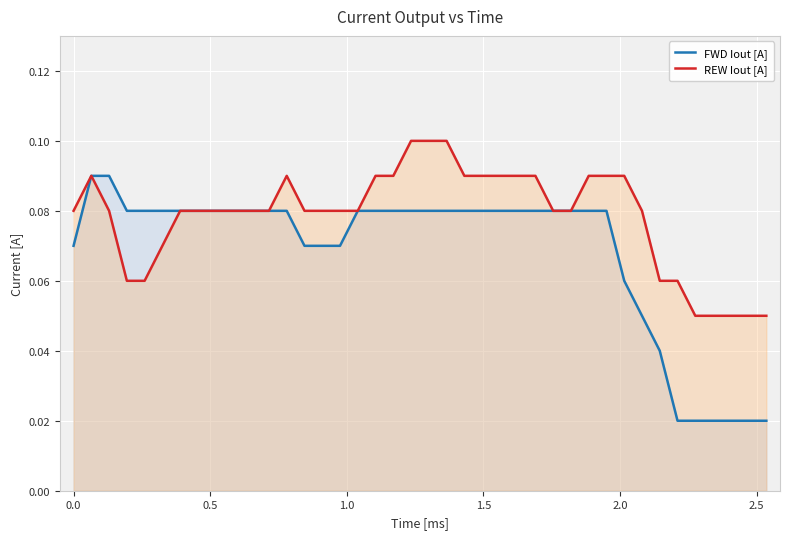

True or false: REW Iout [A] has more than 1 points higher than both neighbors.

True